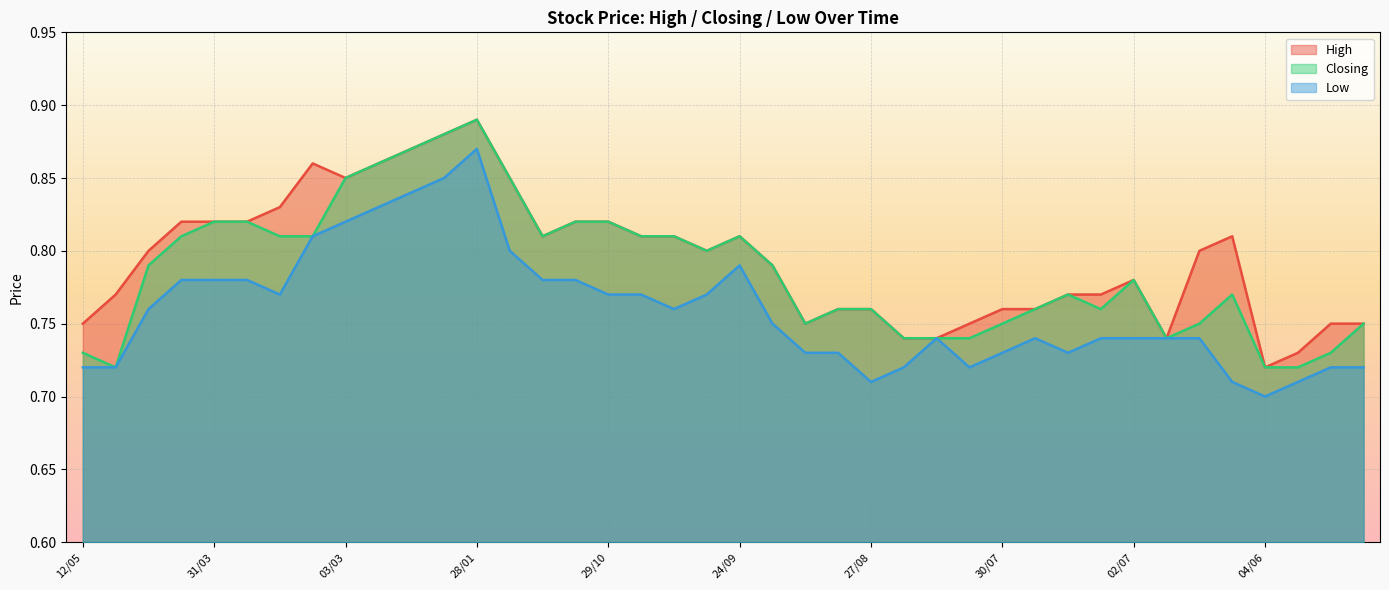

At which label does Low reach its peak?

28/01